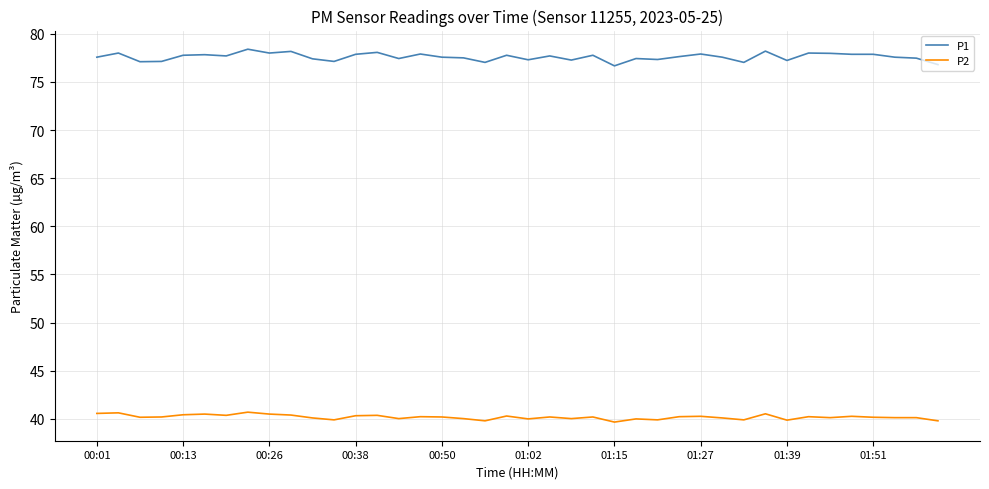

Which series has the widest spread of values?

P1